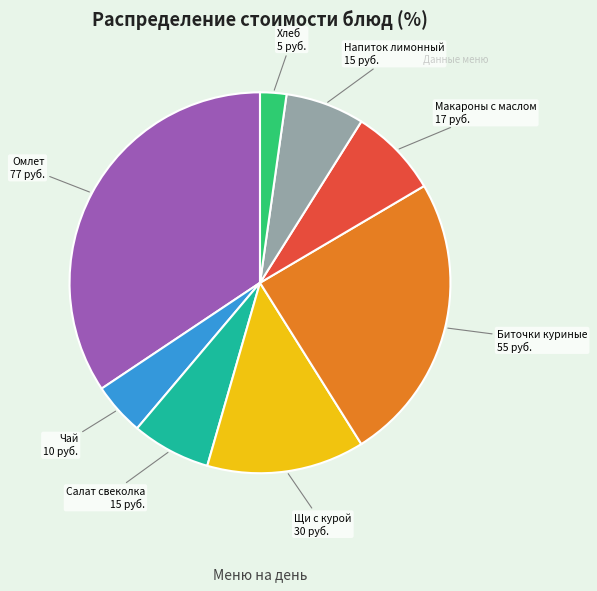

Is there a majority slice in this chart?

No